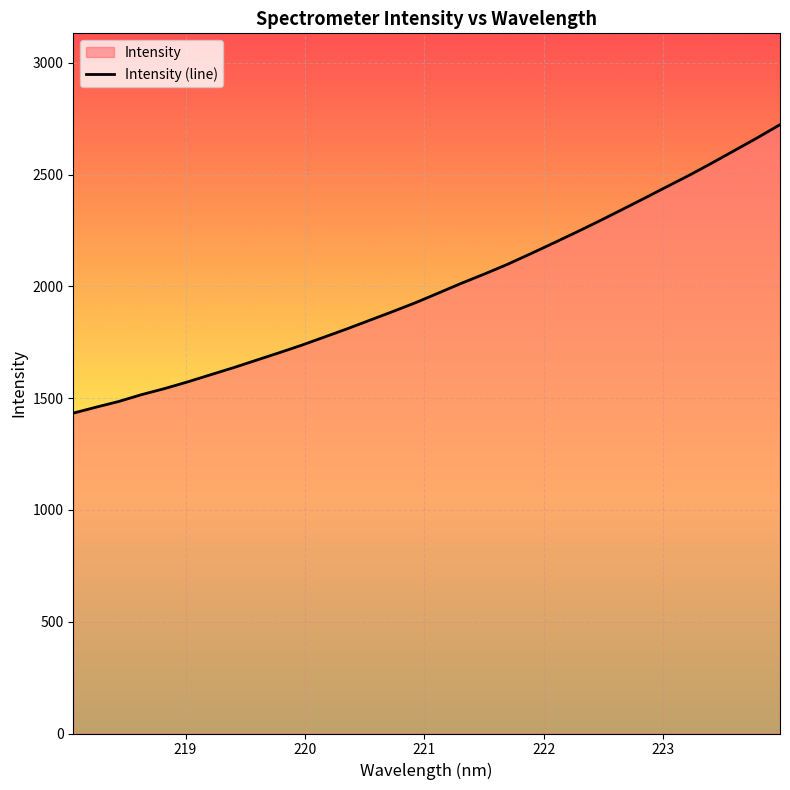

How many lines are shown in the chart?

1